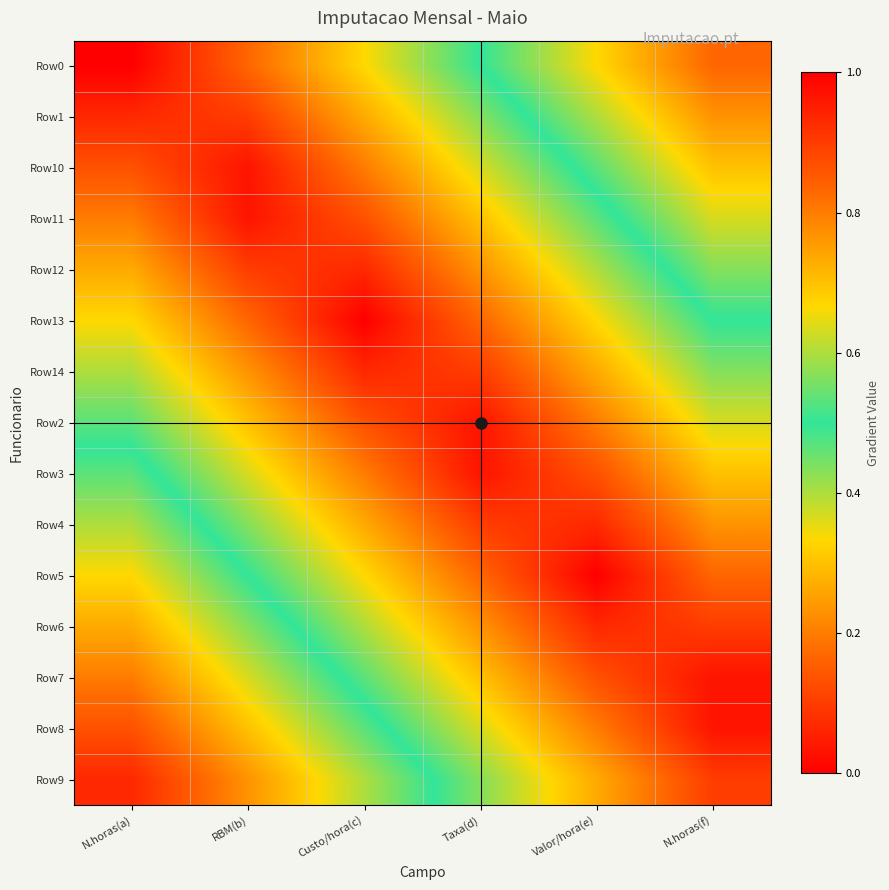

At which category is the sum across all series the highest?

Taxa(d)